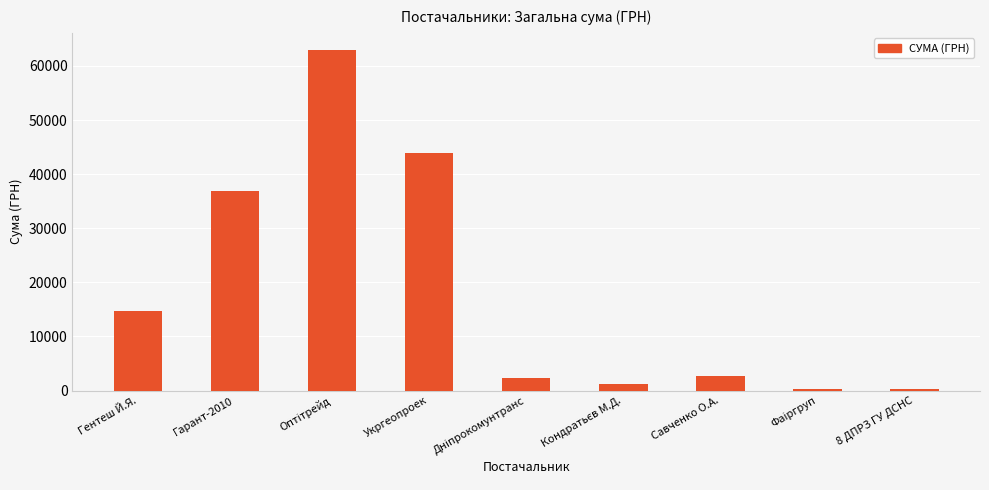

The value at Укргеопроек is 43943.4. True or false?

True